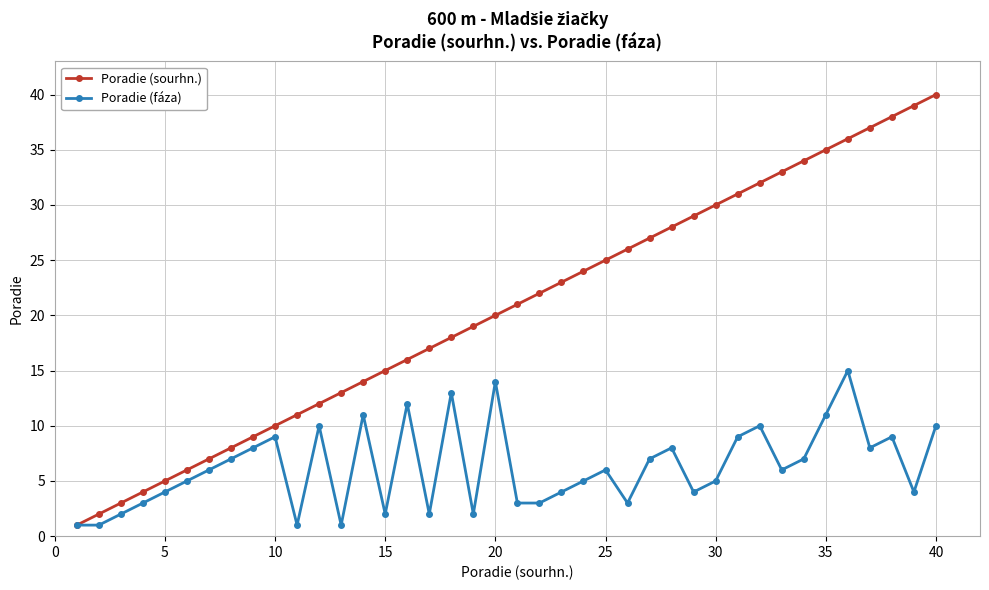

Which series has the widest spread of values?

Poradie (sourhn.)